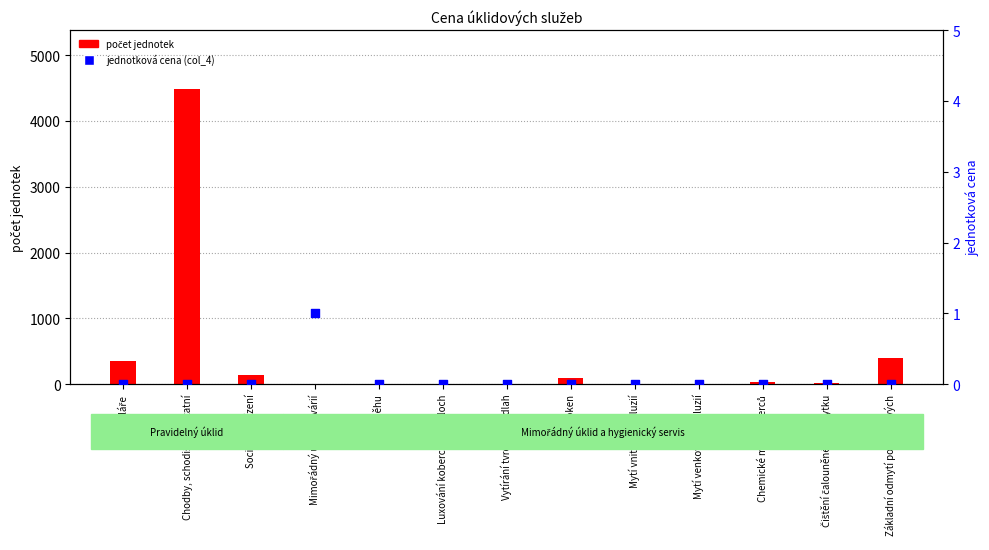

At how many categories does at least one series exceed 2414?

1